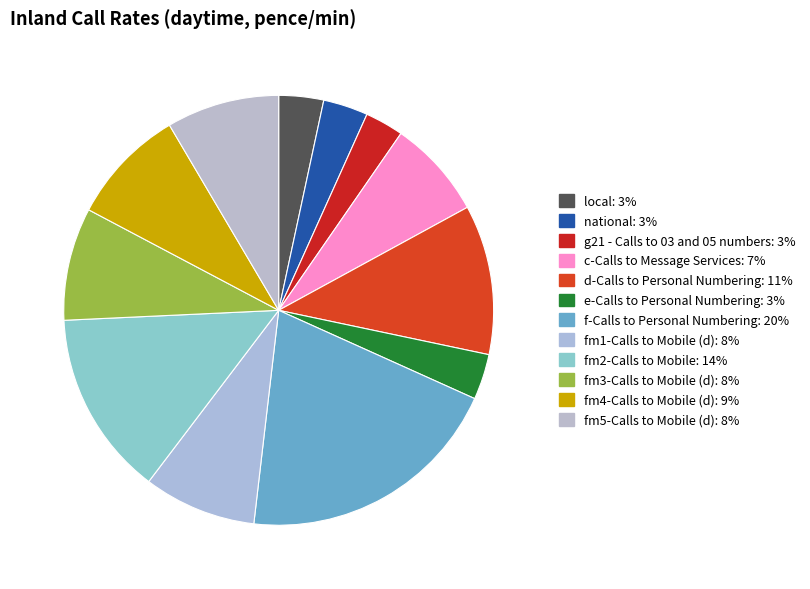

How many slices are in this pie chart?

12